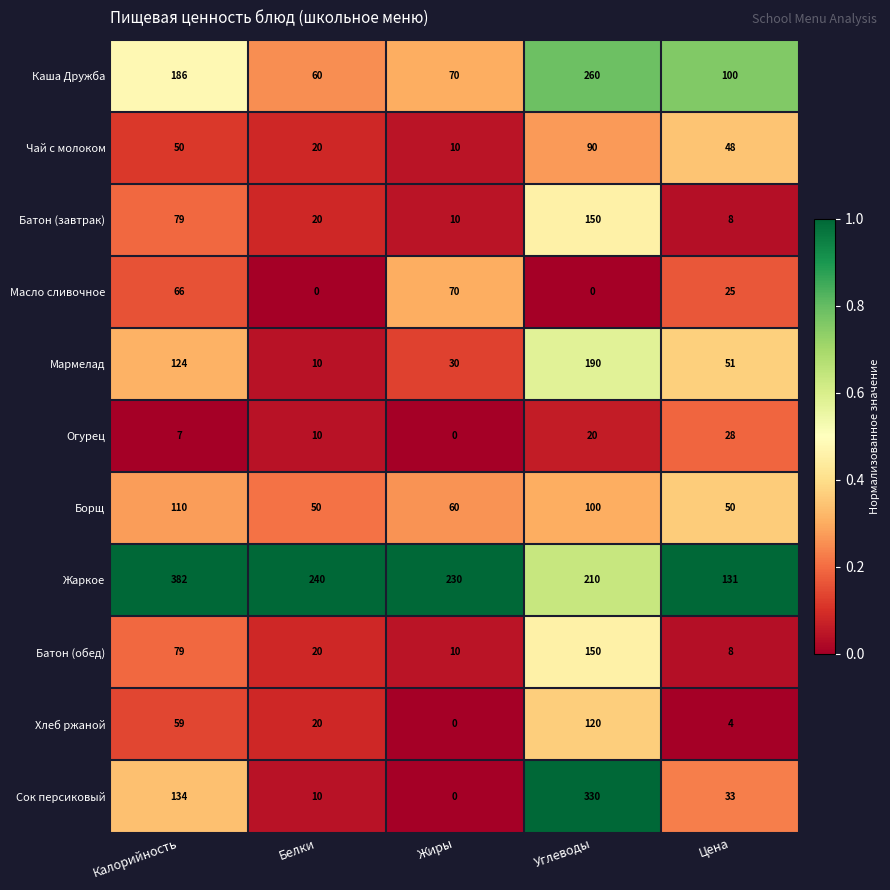

At how many categories does at least one series exceed 0?

5